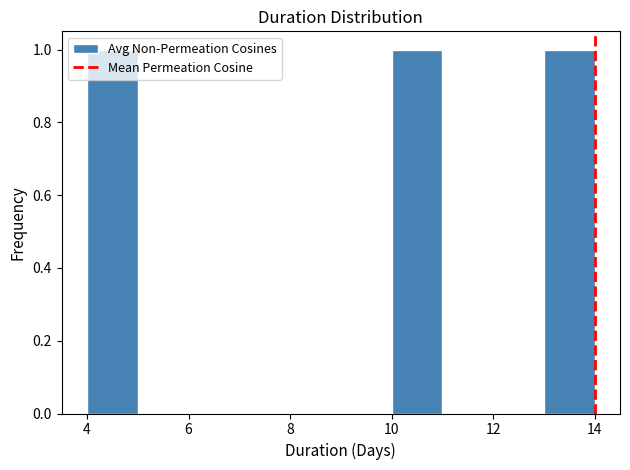

How tall is the bar that spans 4 to 5 on the x-axis? The values are not printed on the chart, so give them approximately, as read against the axis.

1